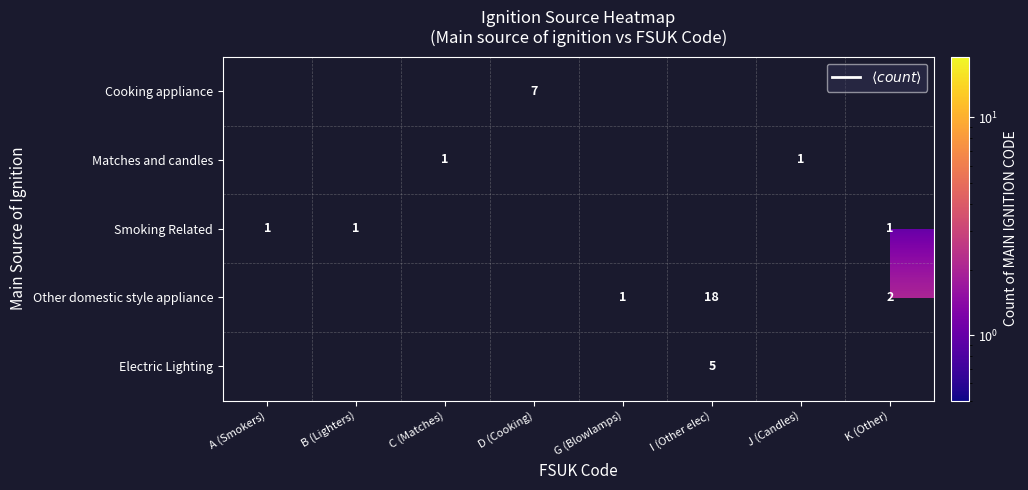

What is the approximate value of Other domestic style appliance at K (Other)?

2.0